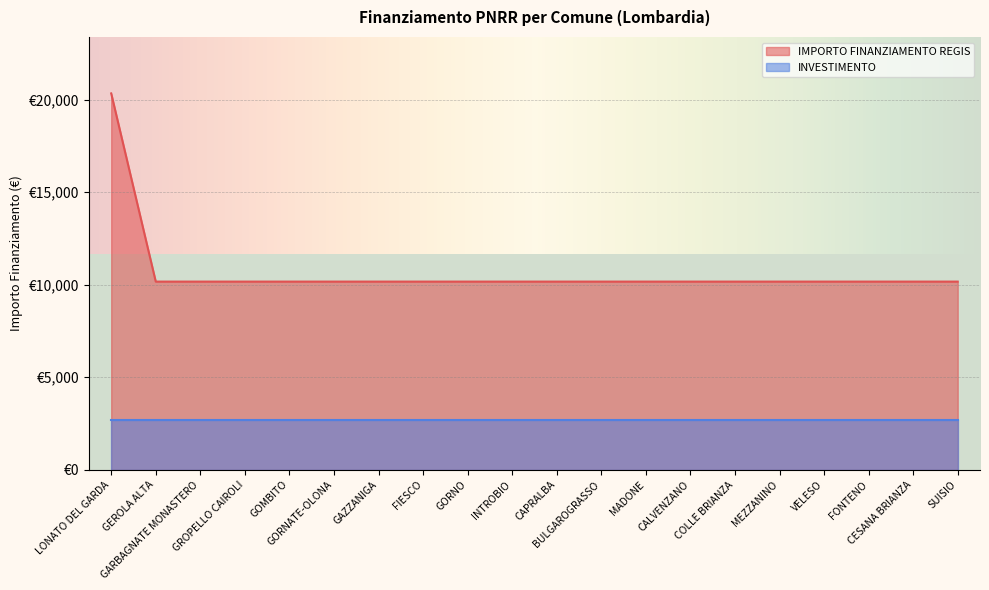

What is the difference between the maximum and minimum values?

10172